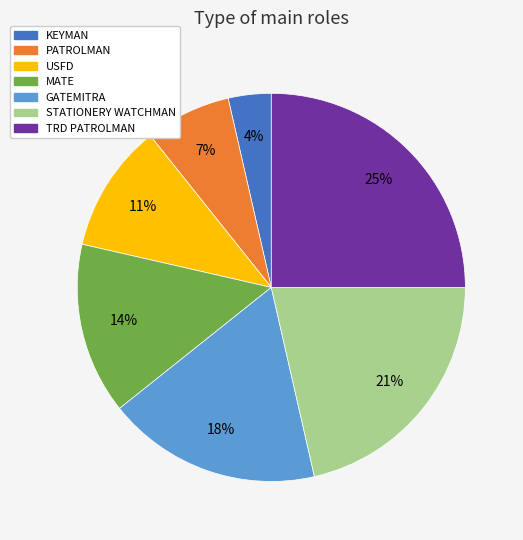

How many segments does this pie chart have?

7